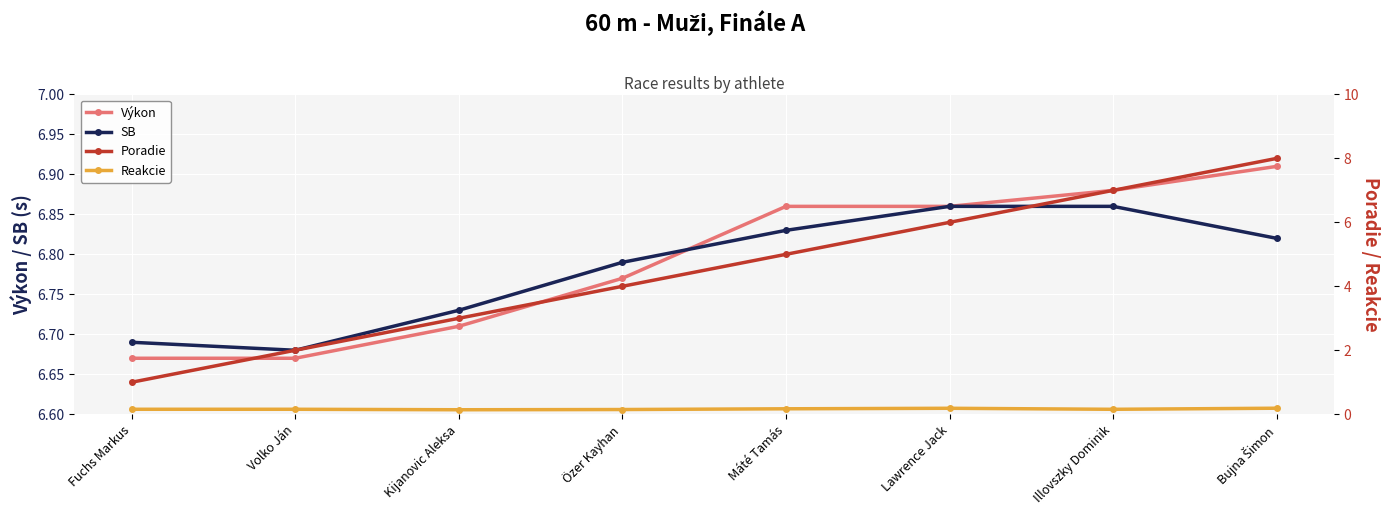

Is the value of Reakcie at Illovszky Dominik greater than the value of SB at Bujna Šimon?

No